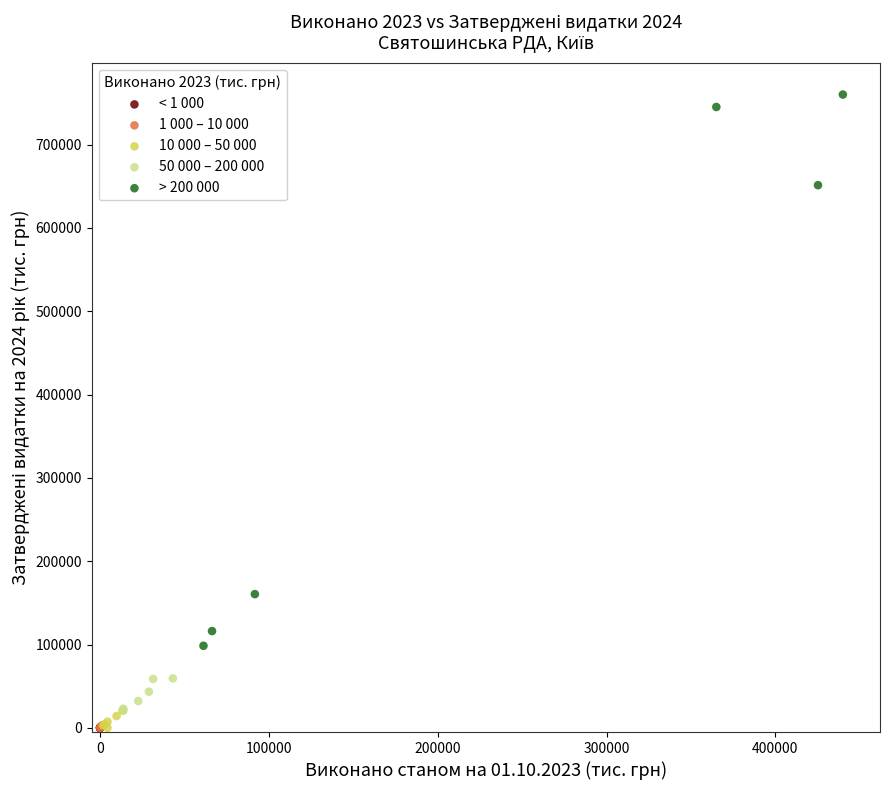

Which series contains the highest Y value?

> 200 000